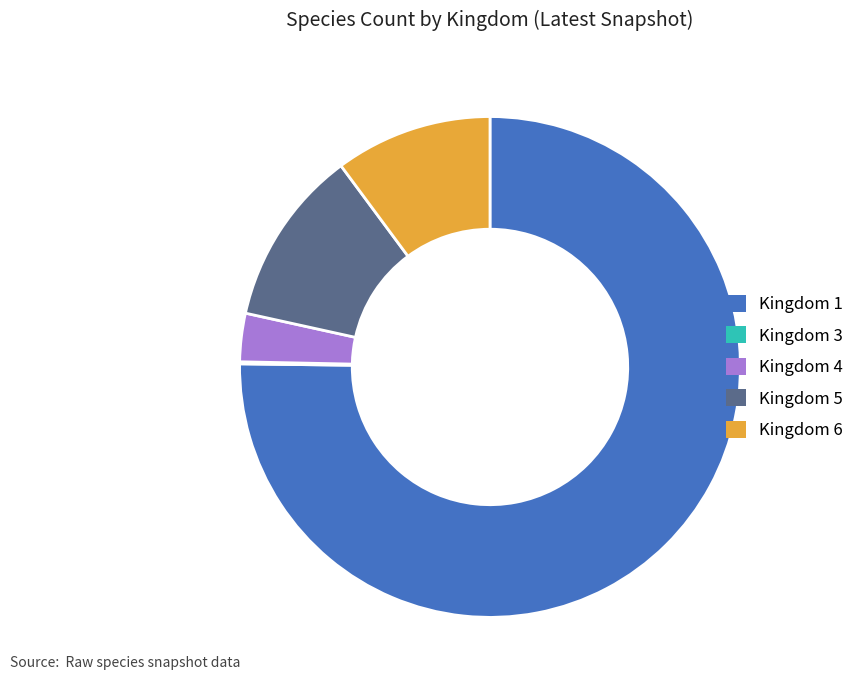

Combined, do Kingdom 4 and Kingdom 1 account for over 50%?

Yes